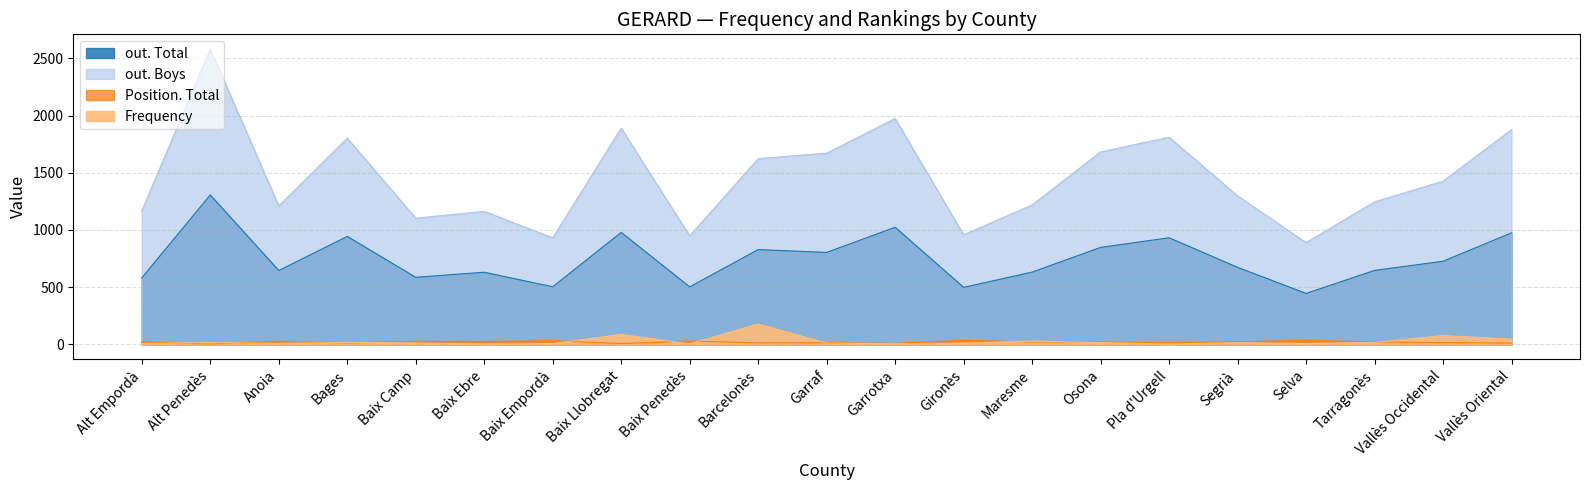

Which category has the highest value across all series?

Alt Penedès